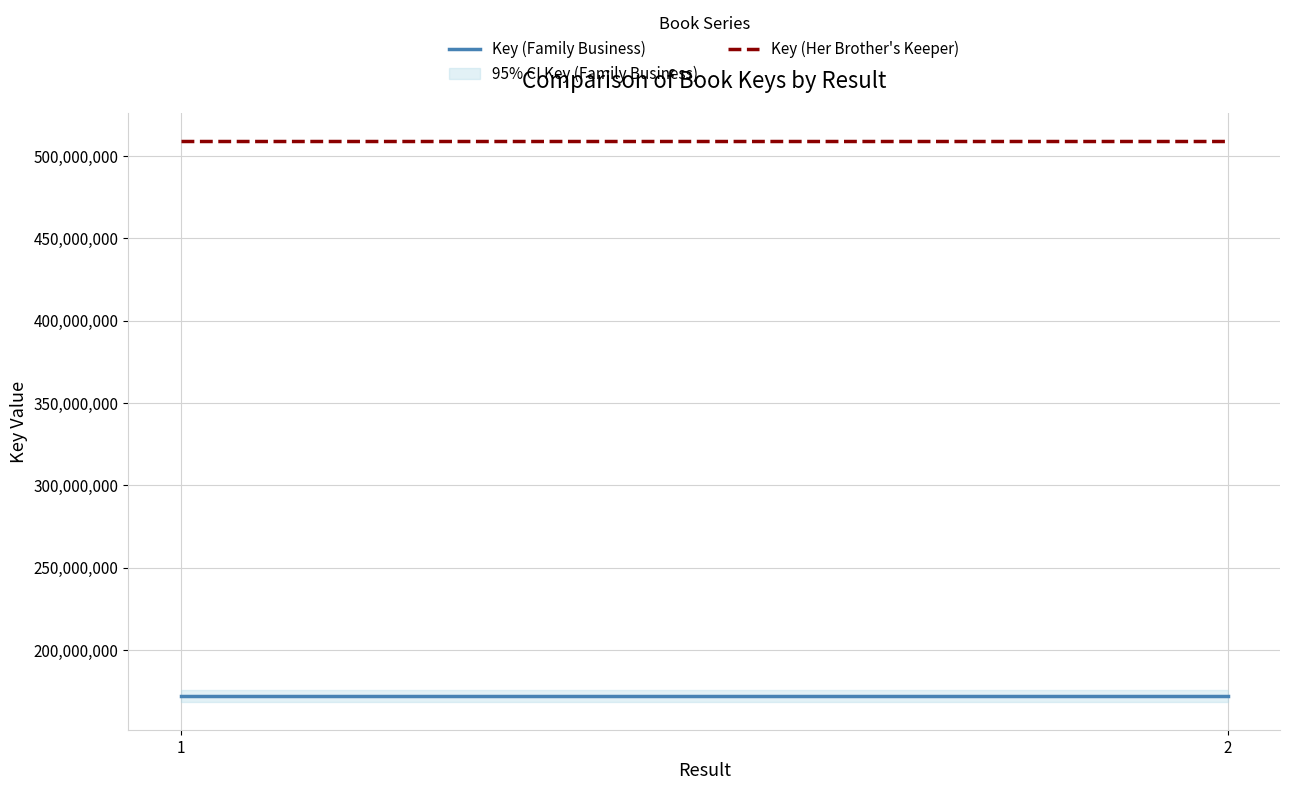

Where is Key (Family Business) nearest to the value 172112831?

1